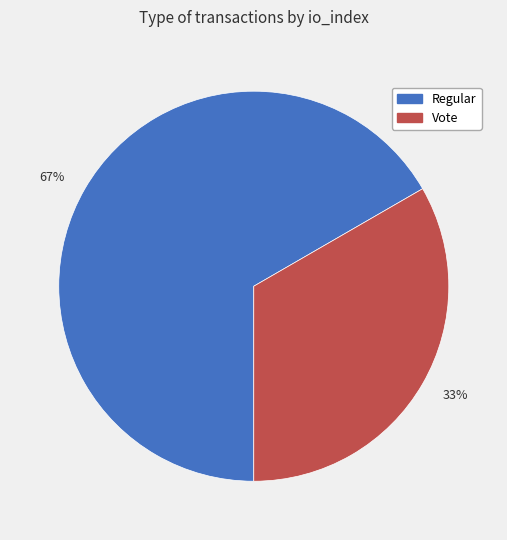

Which category has the smallest portion of the pie?

33%